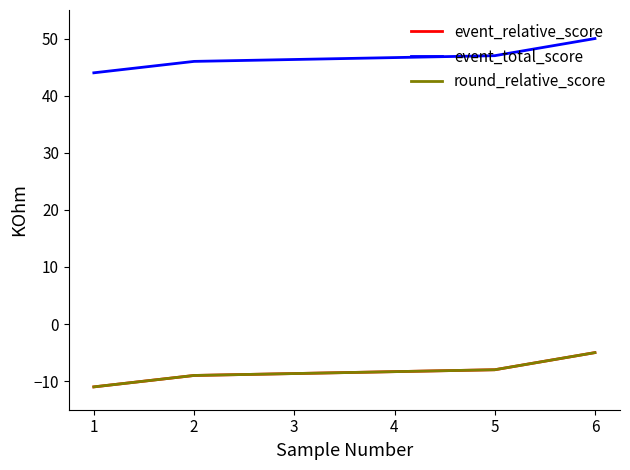

At 5, list the series in order from smallest to largest.

event_relative_score, round_relative_score, event_total_score